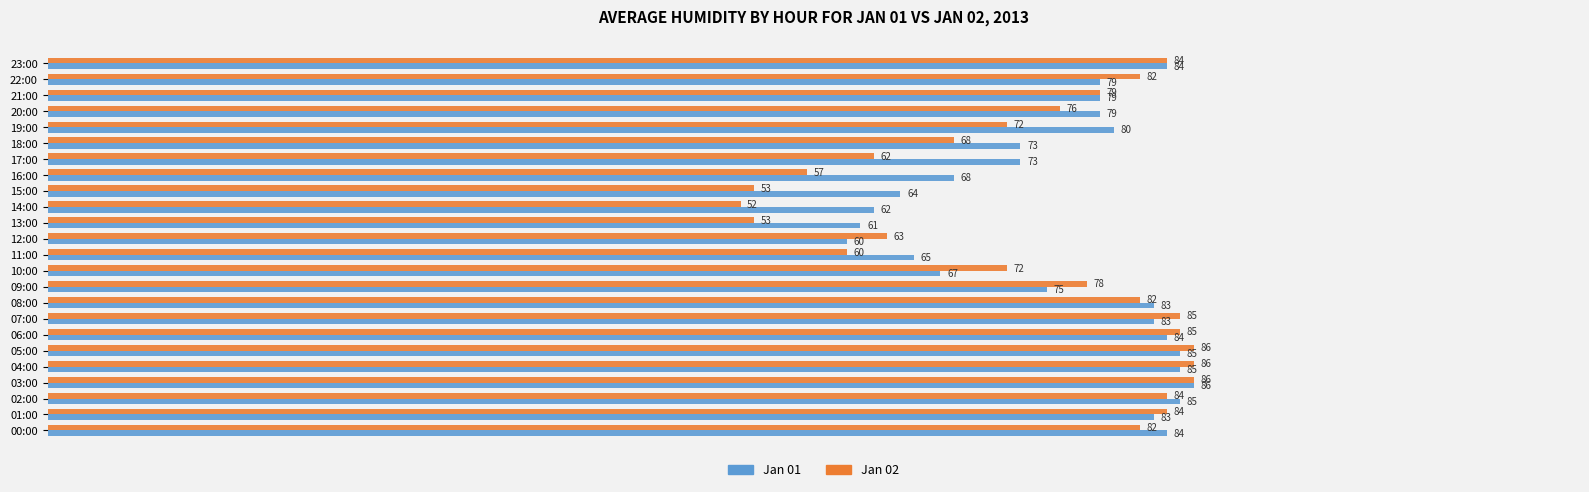

What is the minimum value for Jan 02?

52